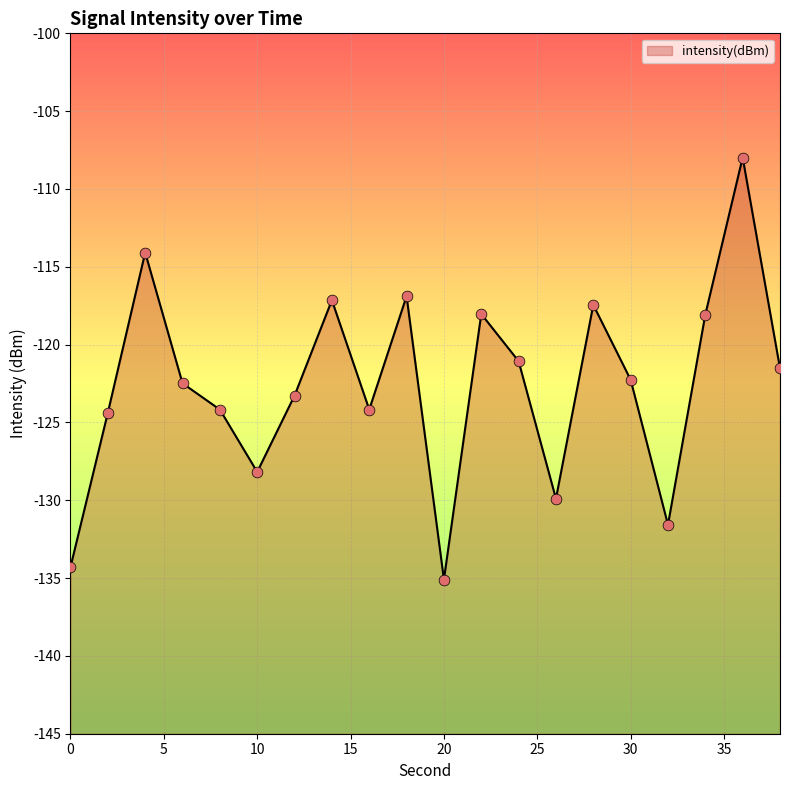

What is the change in value from 22 to 26?

-11.9